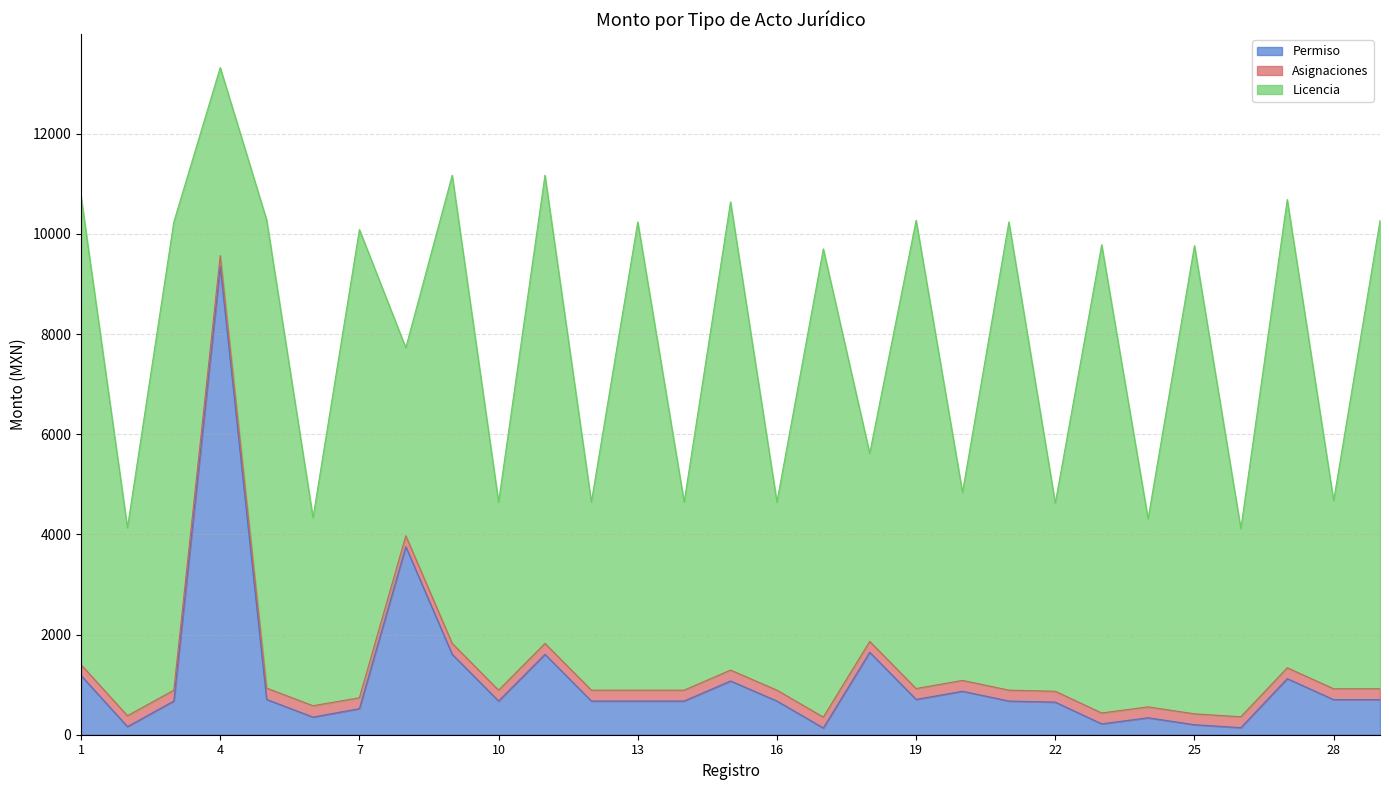

Does the chart have visible grid lines?

Yes